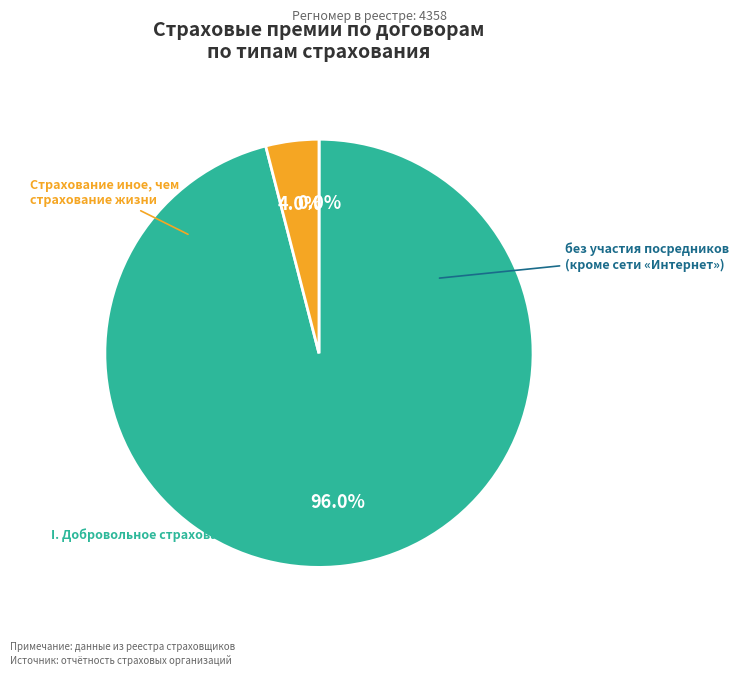

To the nearest percent, what is the average slice percentage?

33%